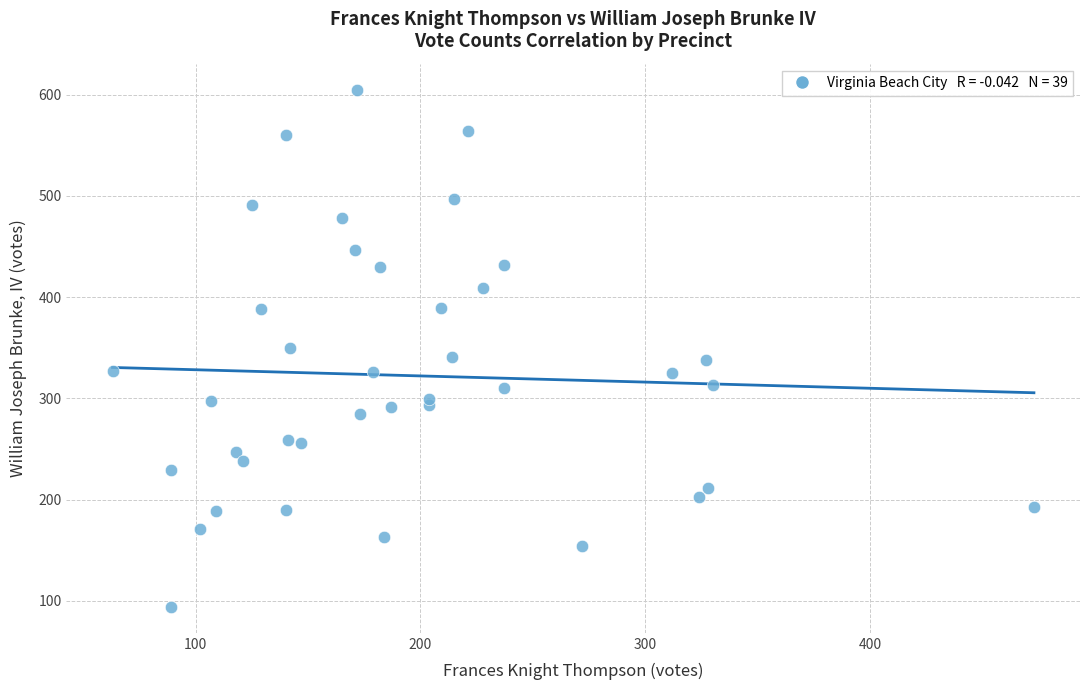

What is the range of Y values (max minus min)?

511